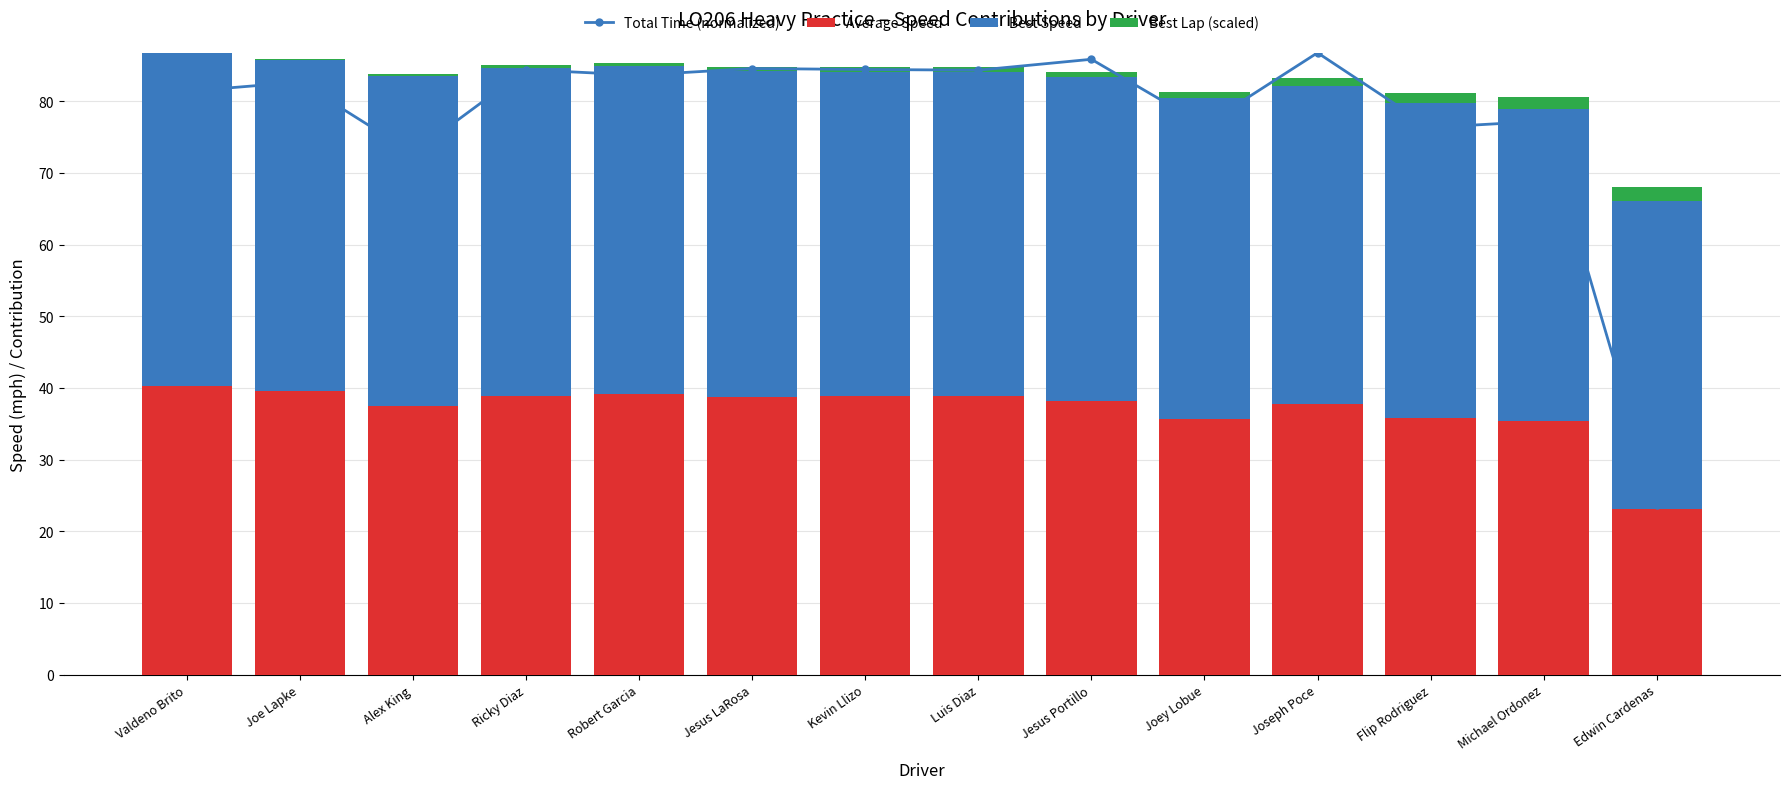

What is the label of the 2nd bar from the right?

Michael Ordonez